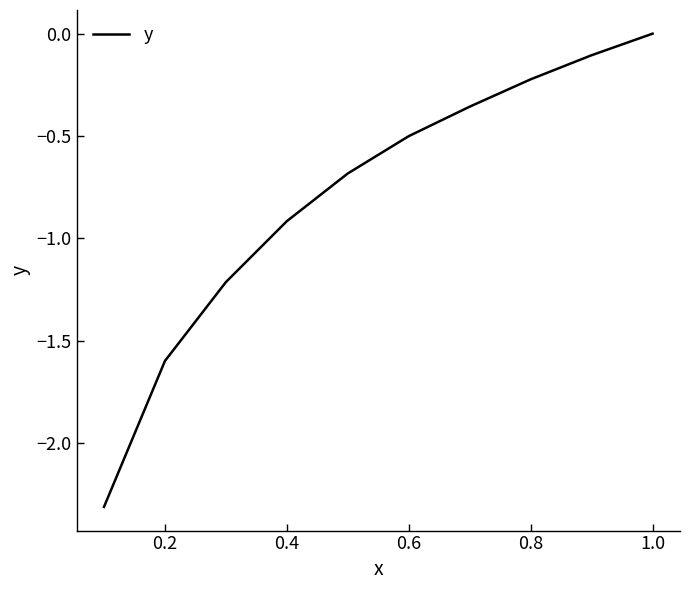

What is the smallest value displayed?

-2.3